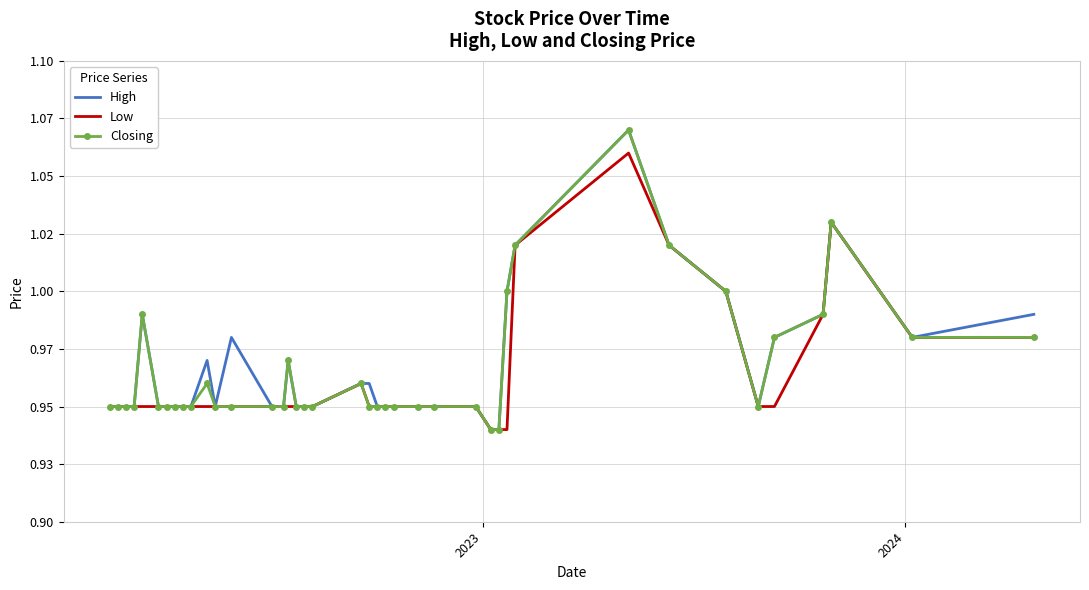

What are all the series names shown in the legend?

High, Low, Closing